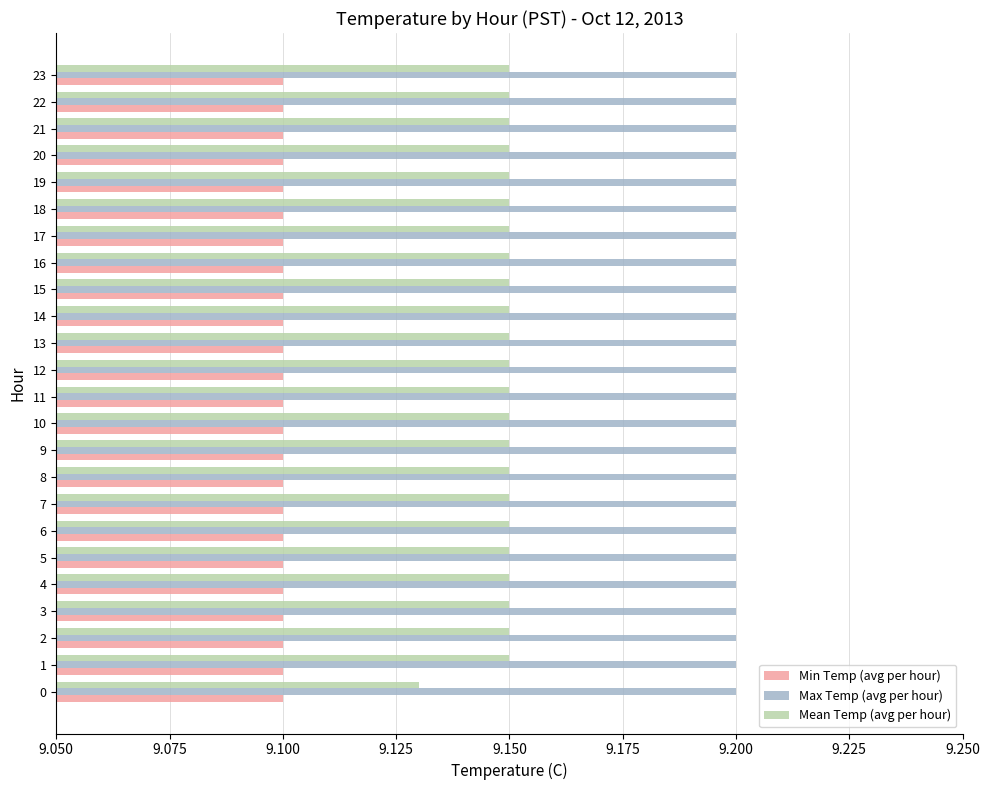

Count the Mean Temp (avg per hour) values in the range 9 to 10.

24